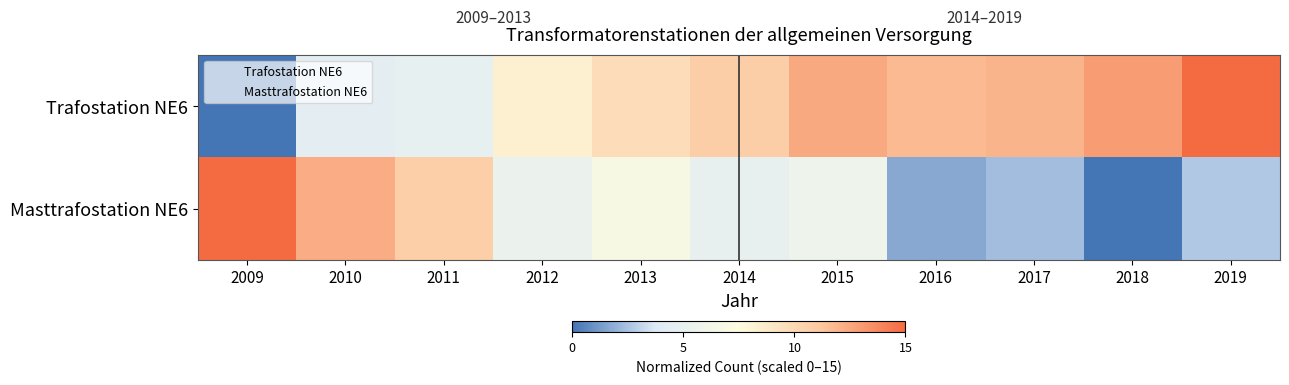

Rank the series by their maximum value, from highest to lowest.

Trafostation NE6, Masttrafostation NE6